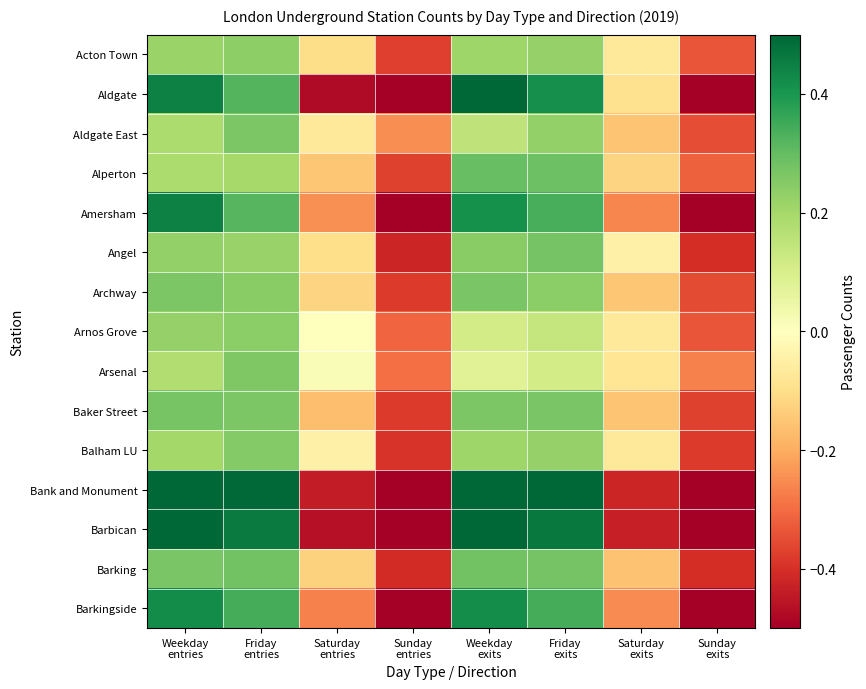

At which category is the sum across all series the highest?

Weekday
exits